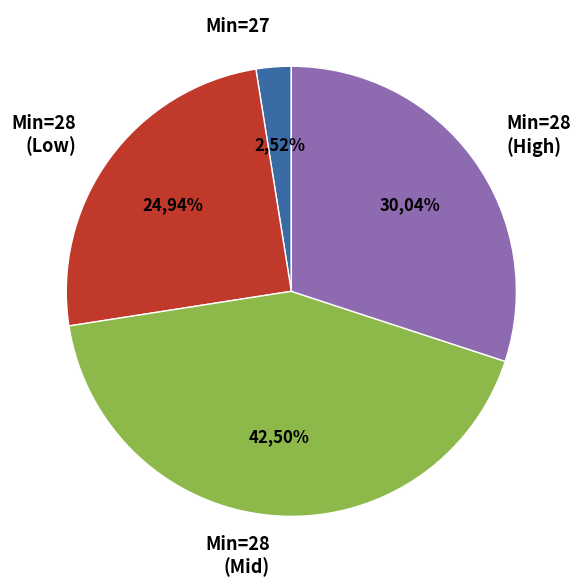

What is the ratio of the value at 28 to the value at 28?

1.0